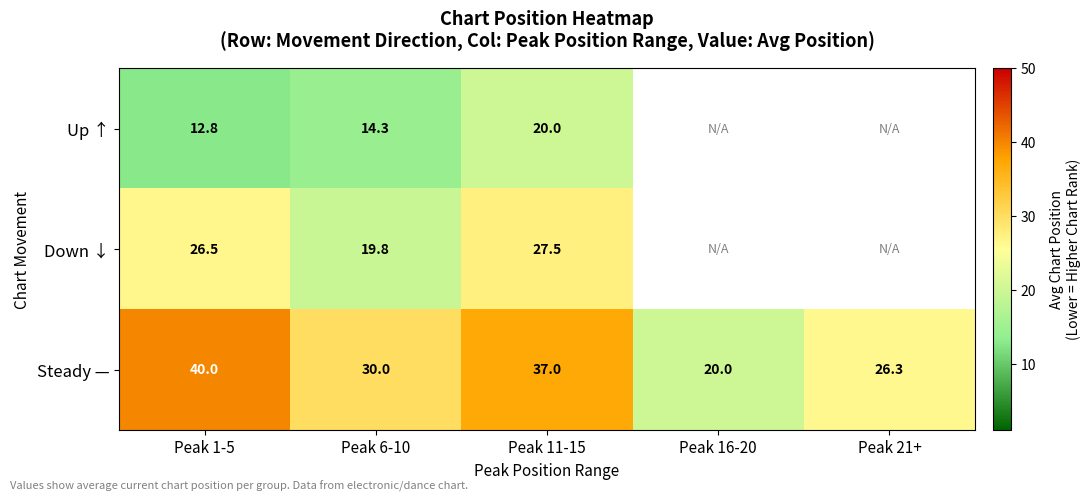

Which series changed the most between Peak 1-5 and Peak 11-15?

Up ↑